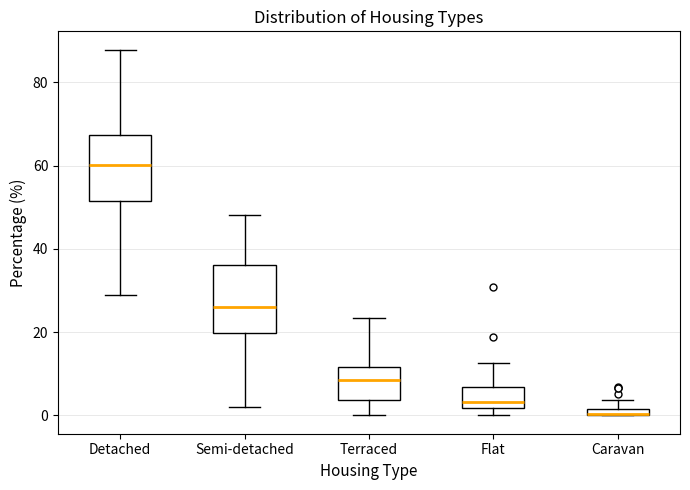

Where is the lower edge of the box for Flat on the y-axis? The values are not printed on the chart, so give them approximately, as read against the axis.

2